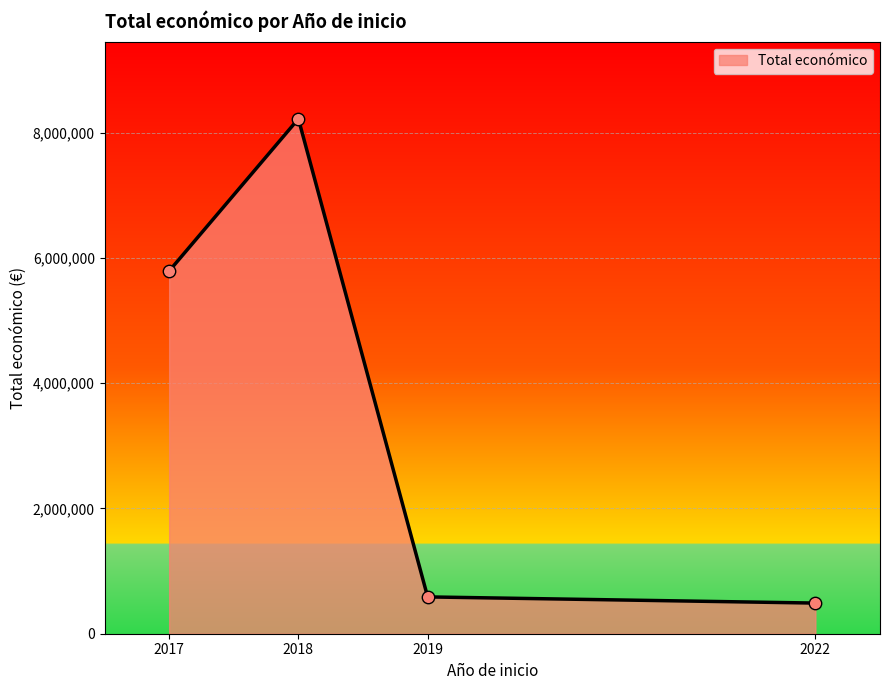

Approximately how many times larger is the value at 2018 compared to 2019?

14.0